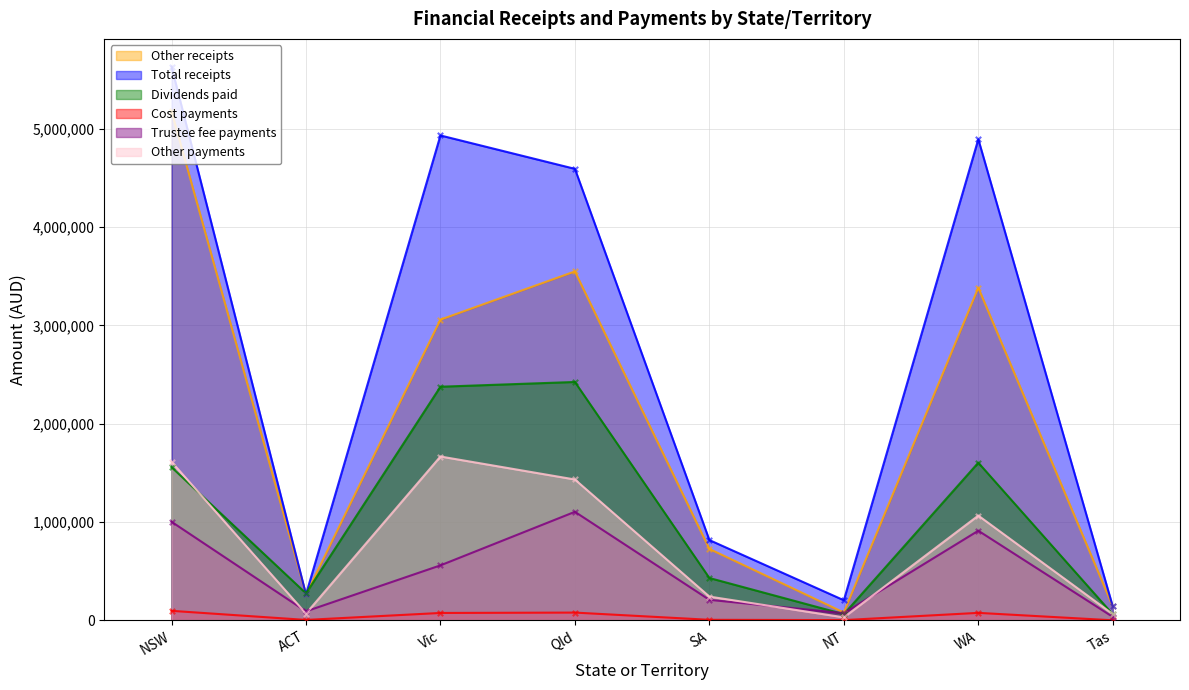

What is the total value across all series at ACT?

963040.8